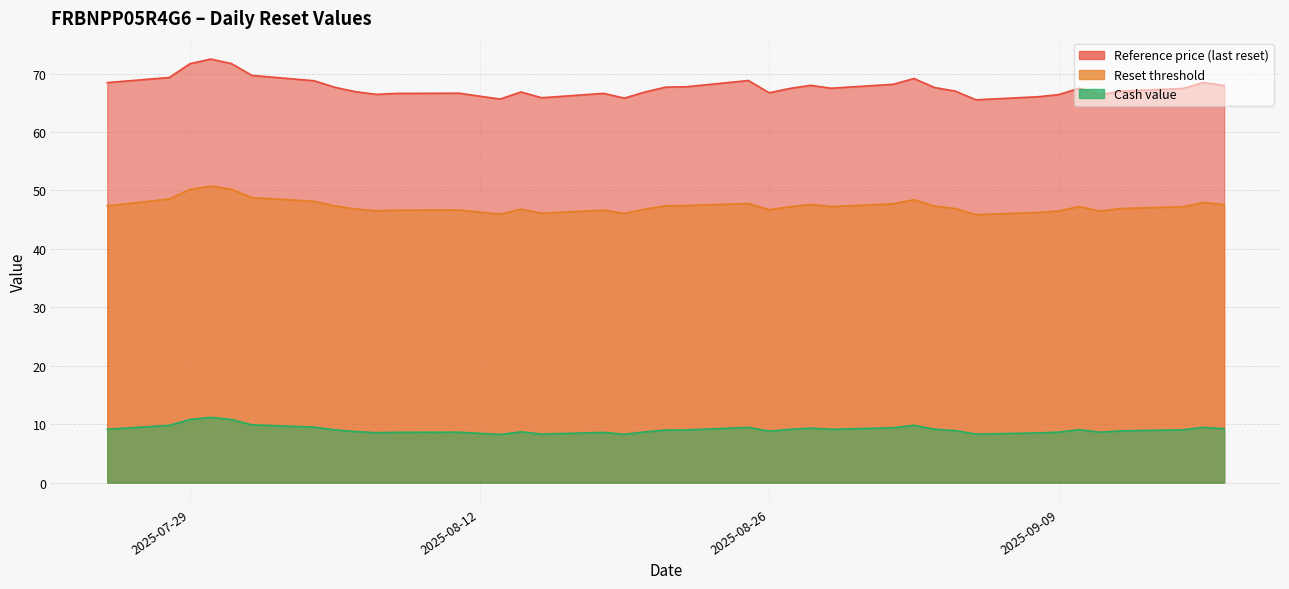

At how many categories does at least one series exceed 37?

39